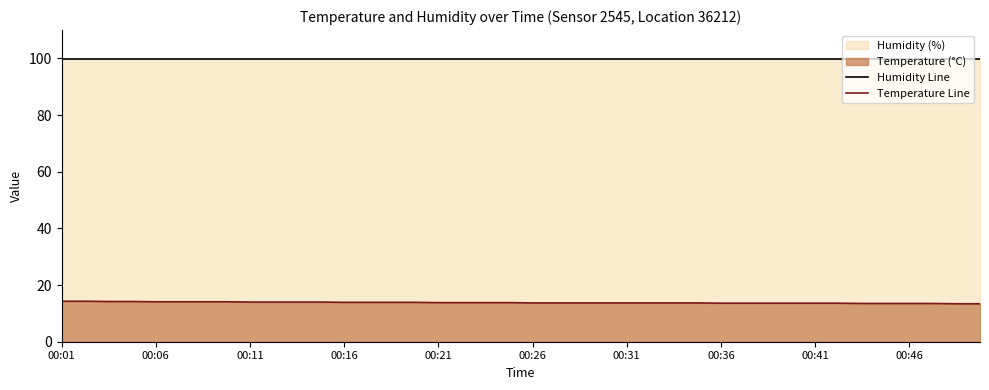

Count the Temperature Line values in the range 13 to 14.

32